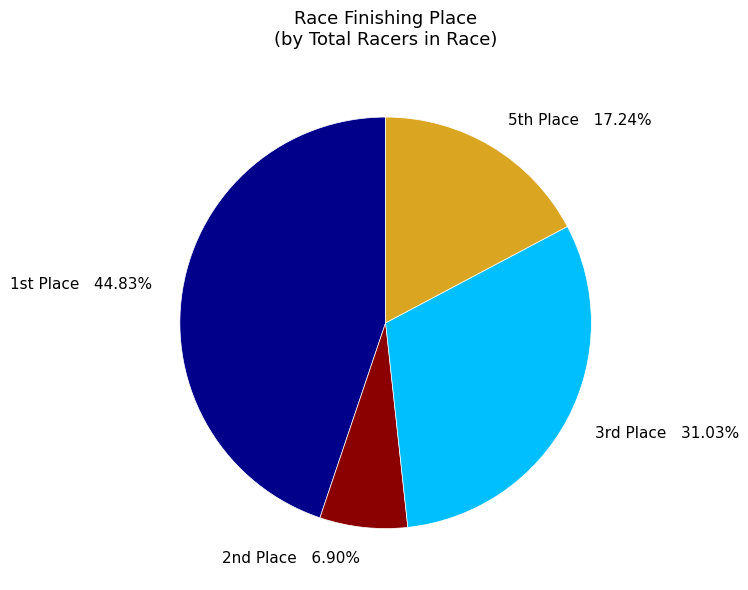

Does any single category account for the majority?

No